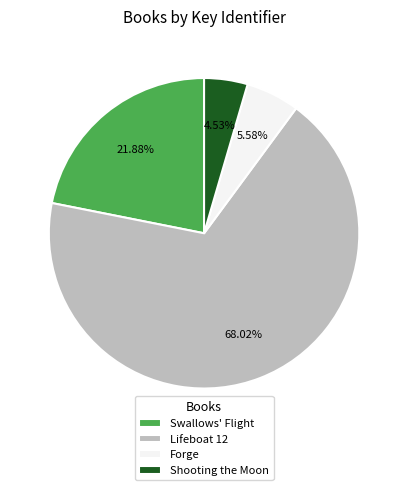

What is the majority slice?

Lifeboat 12